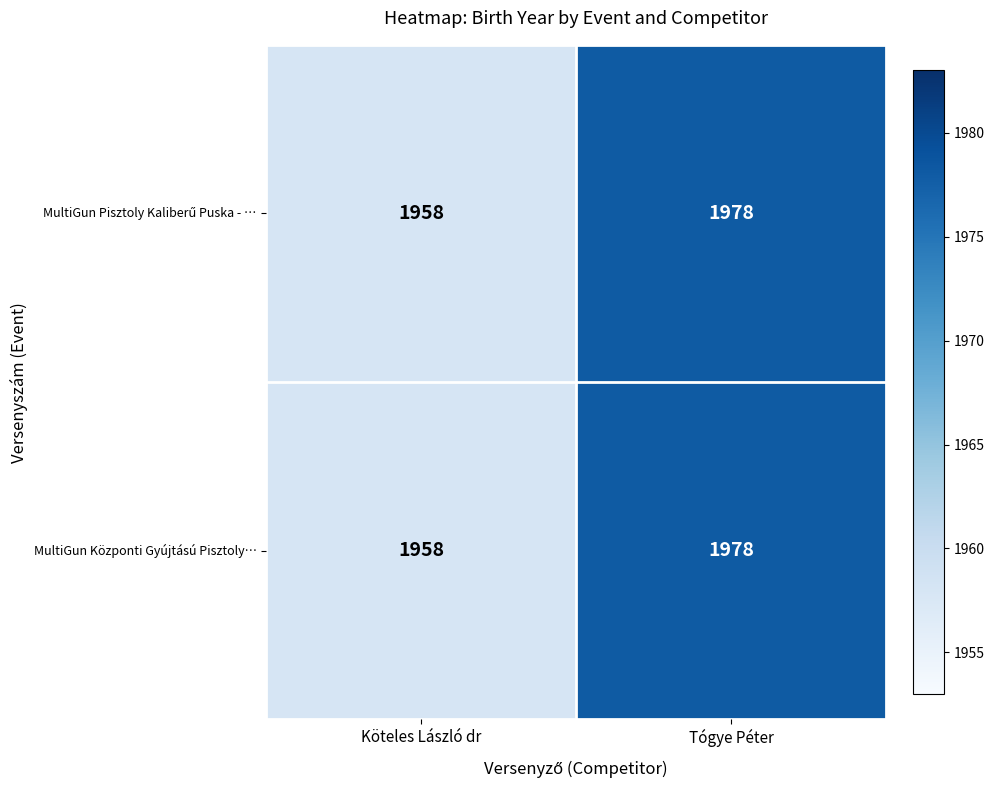

The MultiGun Központi Gyújtású Pisztoly… series shows 1958 at Köteles László dr. True or false?

True